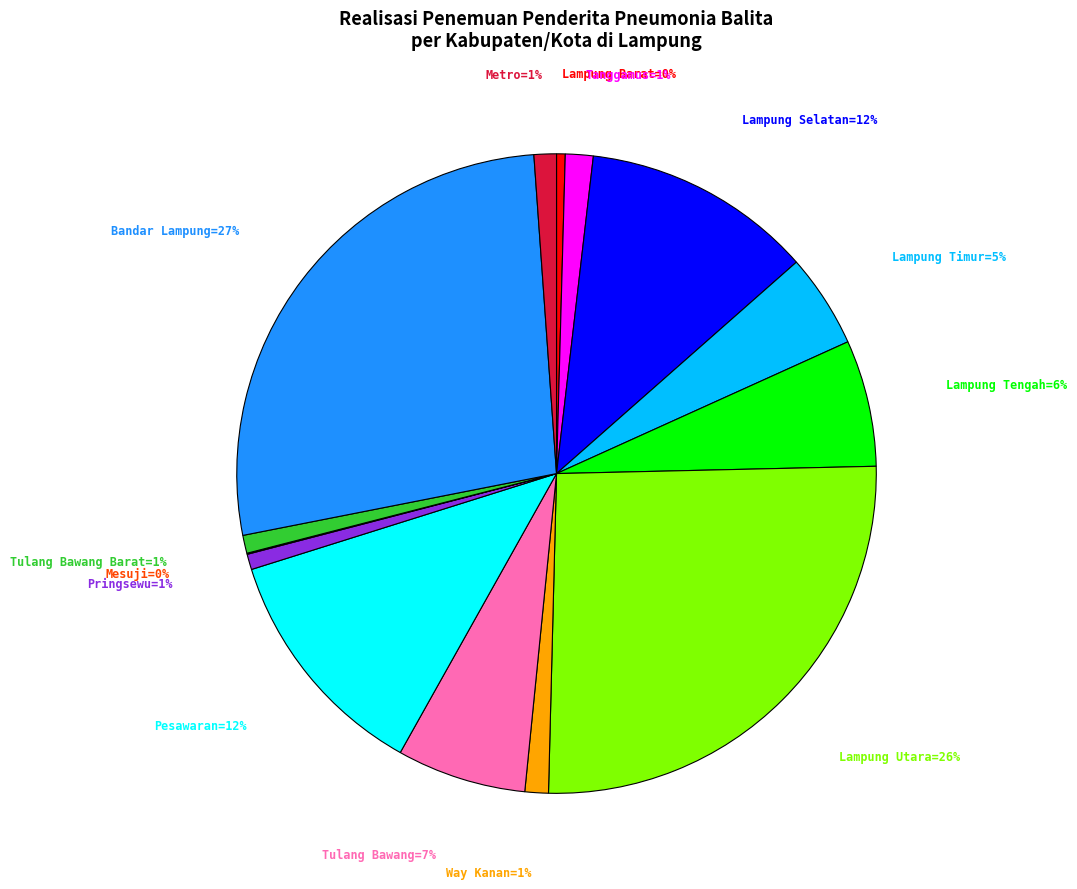

To the nearest percent, what is the average slice percentage?

7%